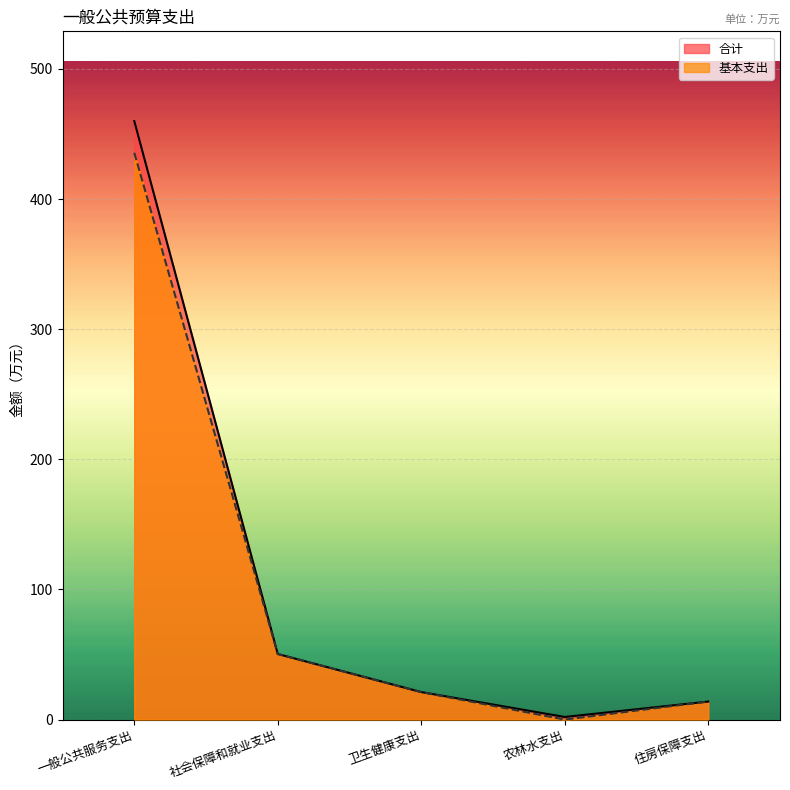

Where is 基本支出 nearest to the value 217?

社会保障和就业支出